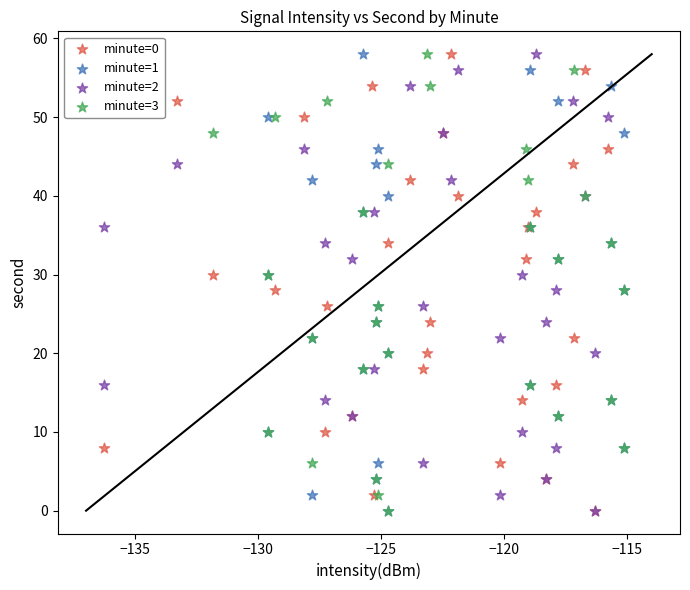

What are all the series names shown in the legend?

minute=0, minute=1, minute=2, minute=3